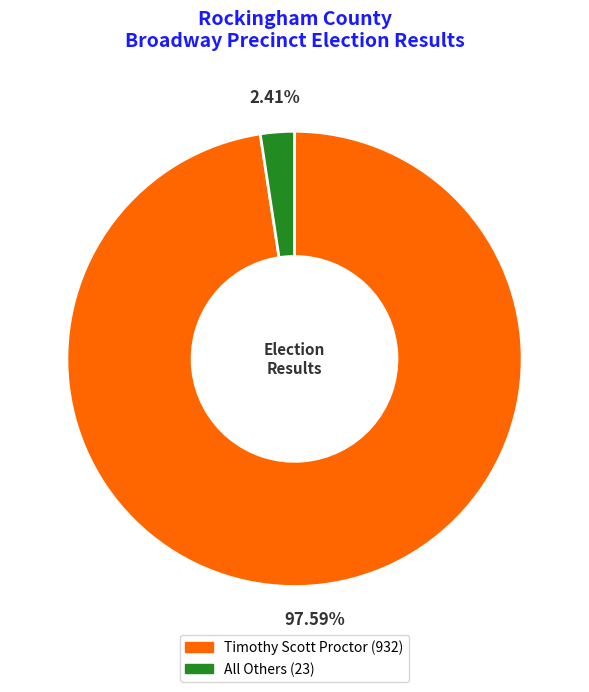

To the nearest percent, what percentage of the pie is Timothy Scott Proctor?

98%